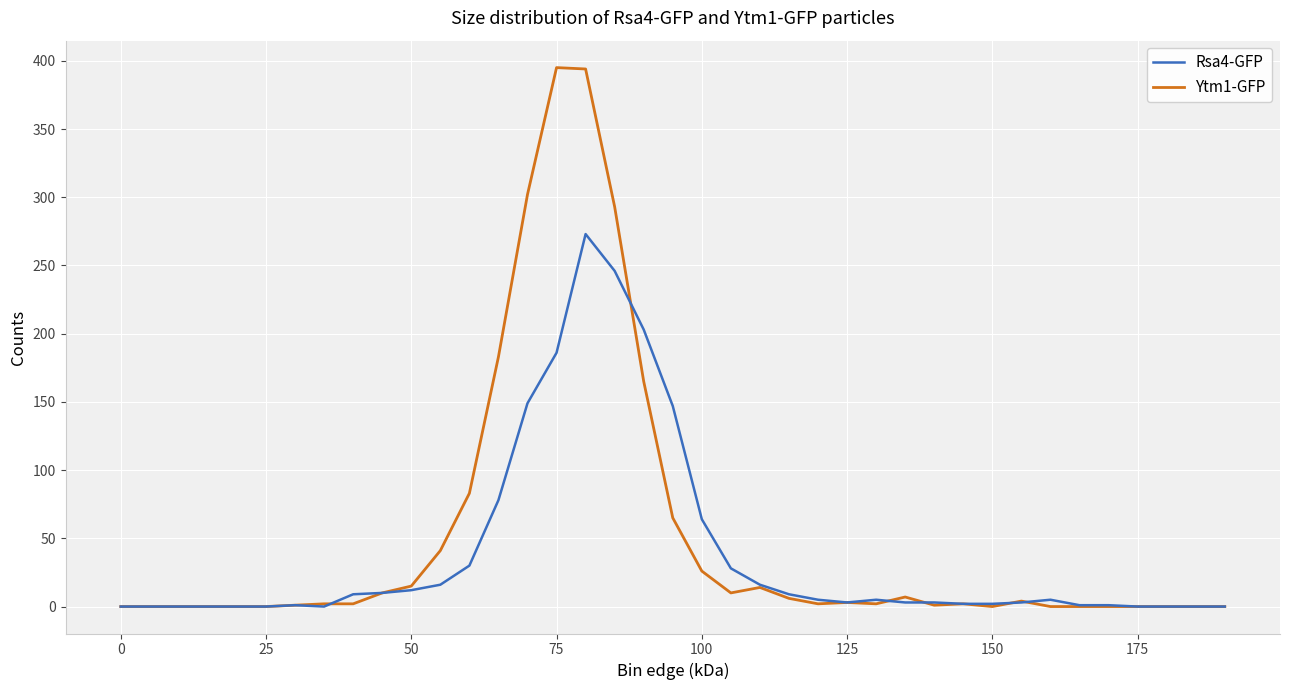

What is the difference between the second highest and second lowest values in the Ytm1-GFP series?

394